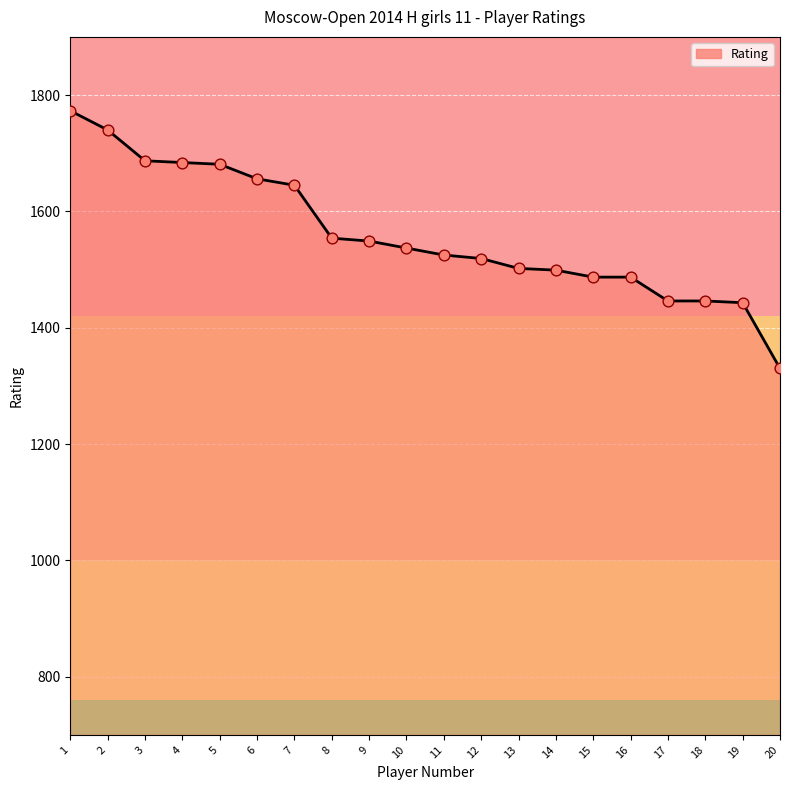

Which has a higher value, 5 or 19?

5